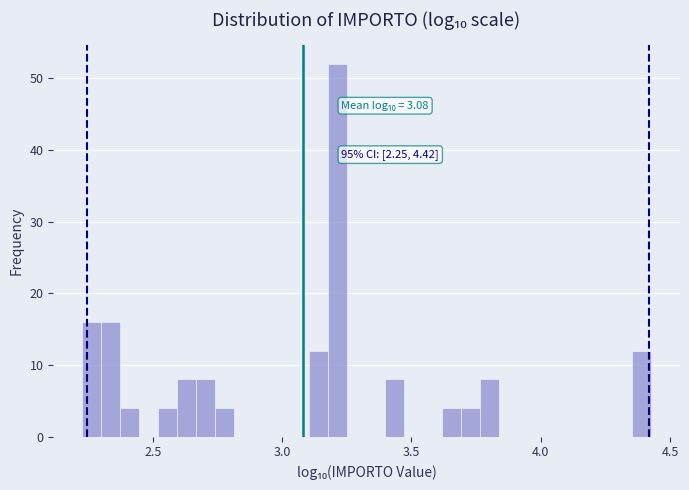

Around what value on the x-axis is the tallest bar? Give the approximate position of its centre, as read against the axis.

3.20